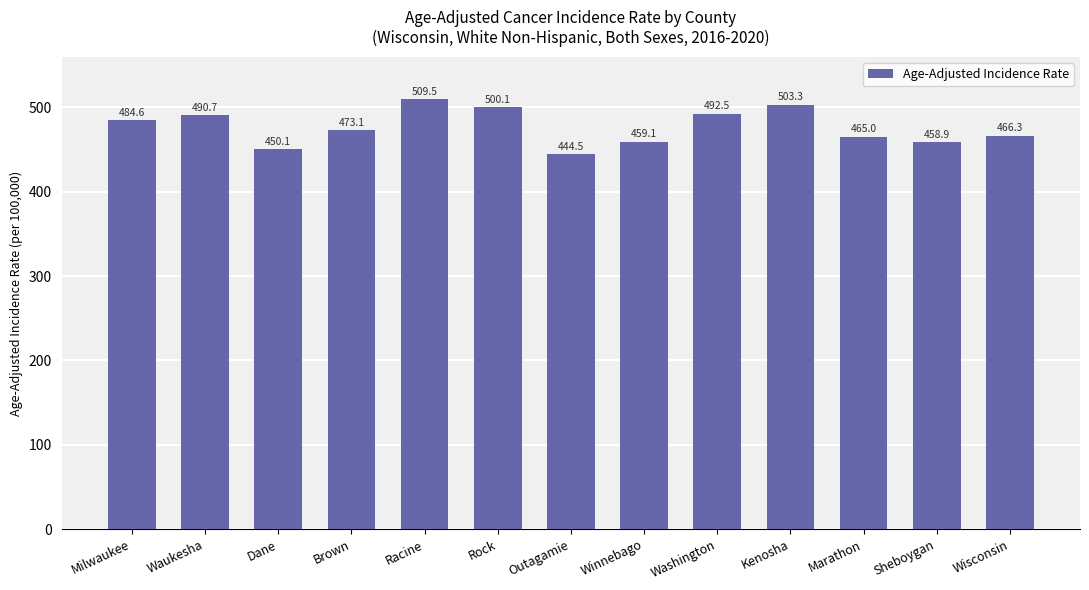

Reading right to left, extract all data points from this chart.

466.3	458.9	465.0	503.3	492.5	459.1	444.5	500.1	509.5	473.1	450.1	490.7	484.6